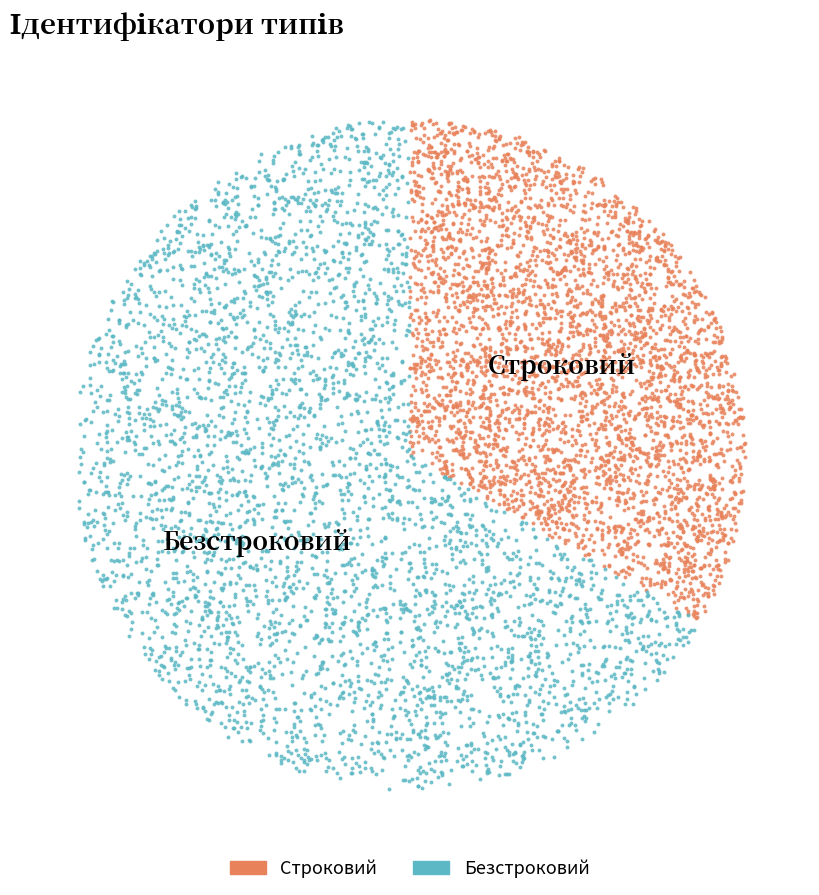

Rank the categories by value from highest to lowest.

Безстроковий, Строковий